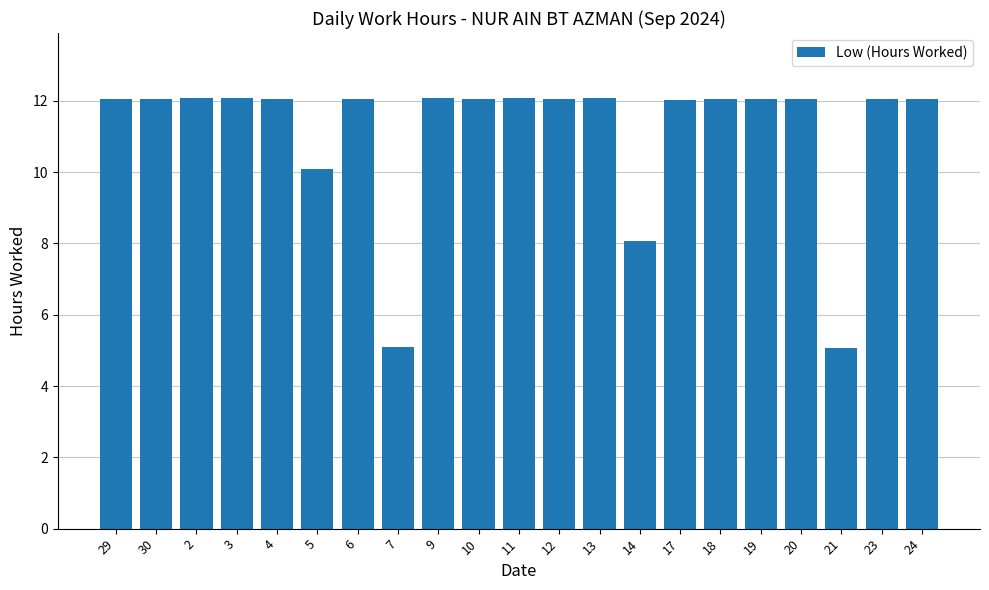

True or false: the data shows 16.1 at 11.

False